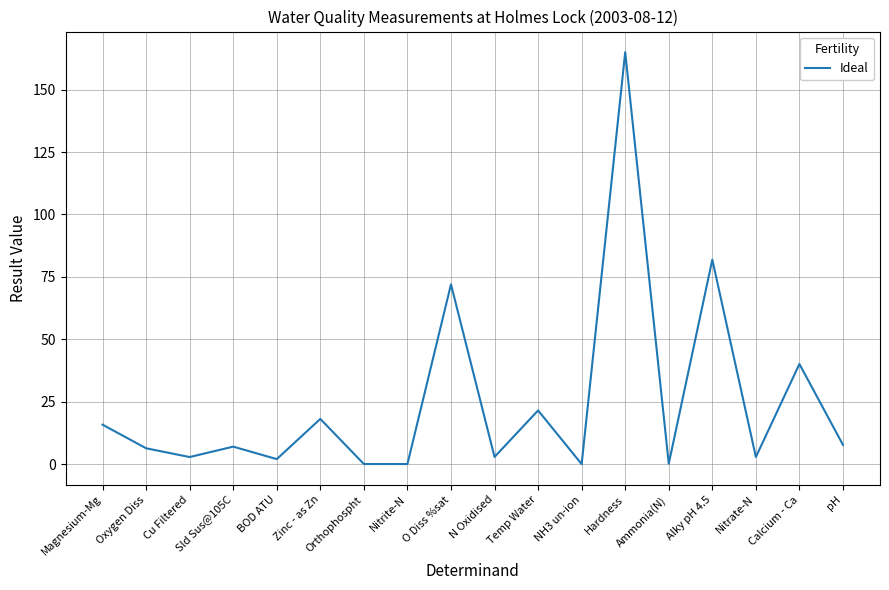

Count the number of categories in the chart.

18